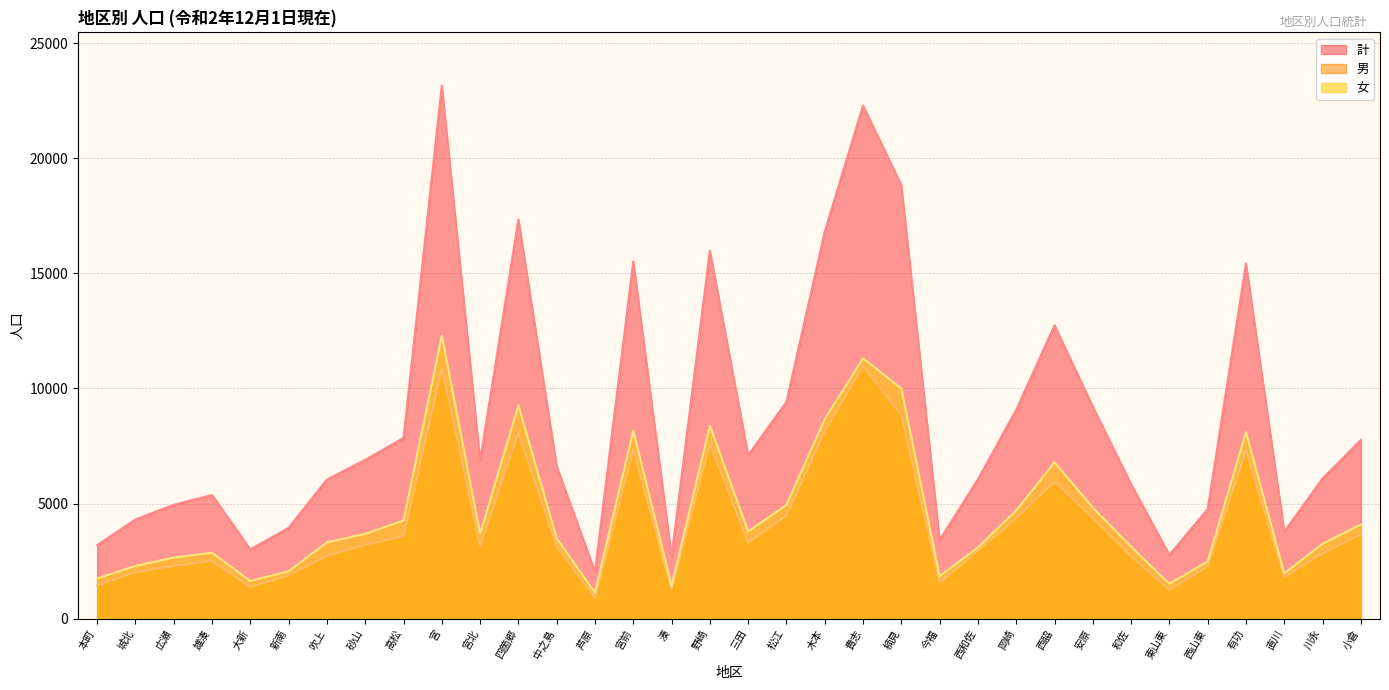

True or false: 計 and 男 cross at least once.

False